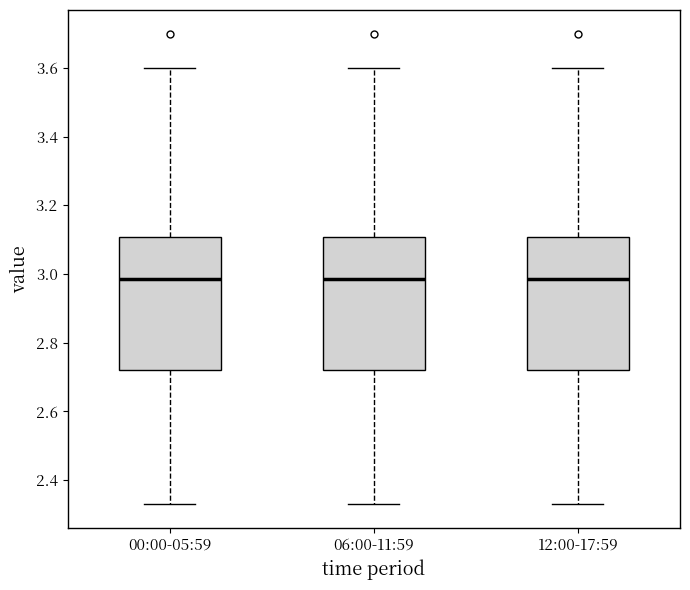

Reading left to right, transcribe this box plot: for each box, give where its median line is, the range the box spans, and where its two whiskers end, as read against the y-axis. The values are not printed on the chart, so give them approximately, as read against the axis.

00:00-05:59: median 2.98, box 2.72 to 3.10, whiskers 2.34 to 3.60
06:00-11:59: median 2.98, box 2.72 to 3.10, whiskers 2.34 to 3.60
12:00-17:59: median 2.98, box 2.72 to 3.10, whiskers 2.34 to 3.60